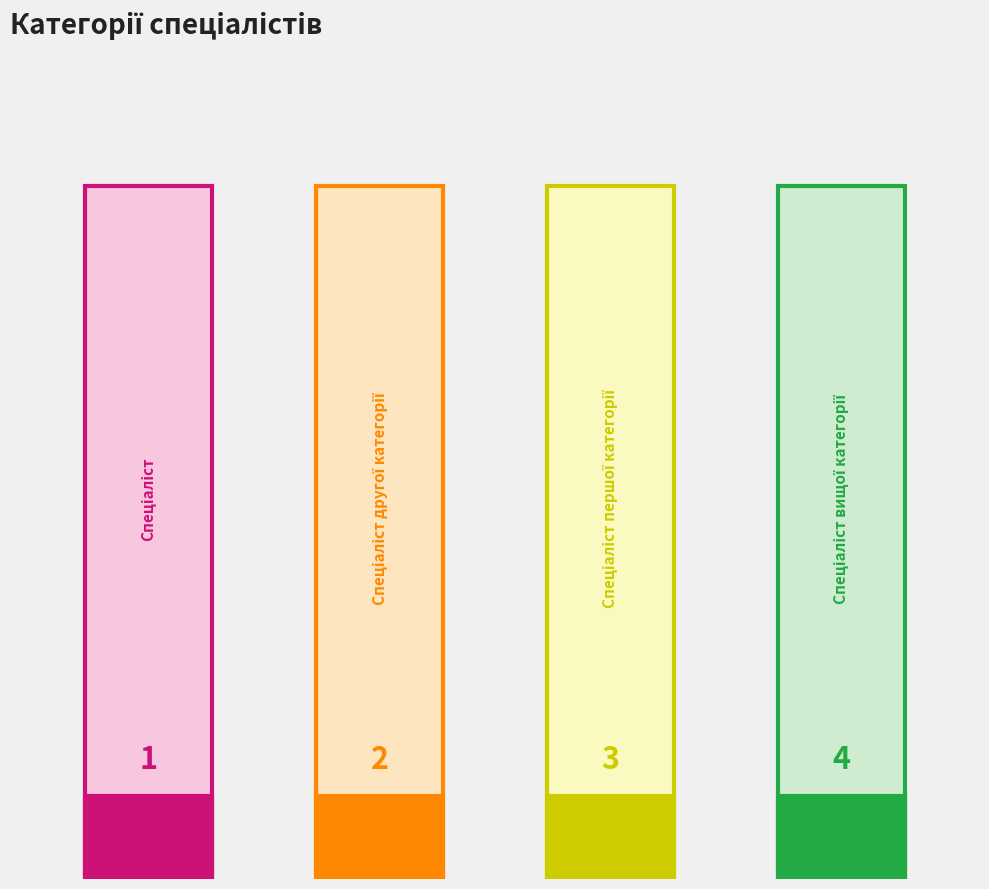

List the labels in order of value, largest first.

Спеціаліст вищої категорії, Спеціаліст першої категорії, Спеціаліст другої категорії, Спеціаліст